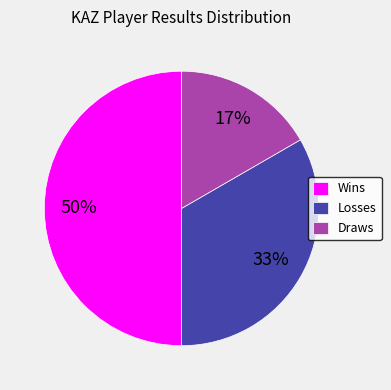

Which has a higher value, Losses or Draws?

Losses